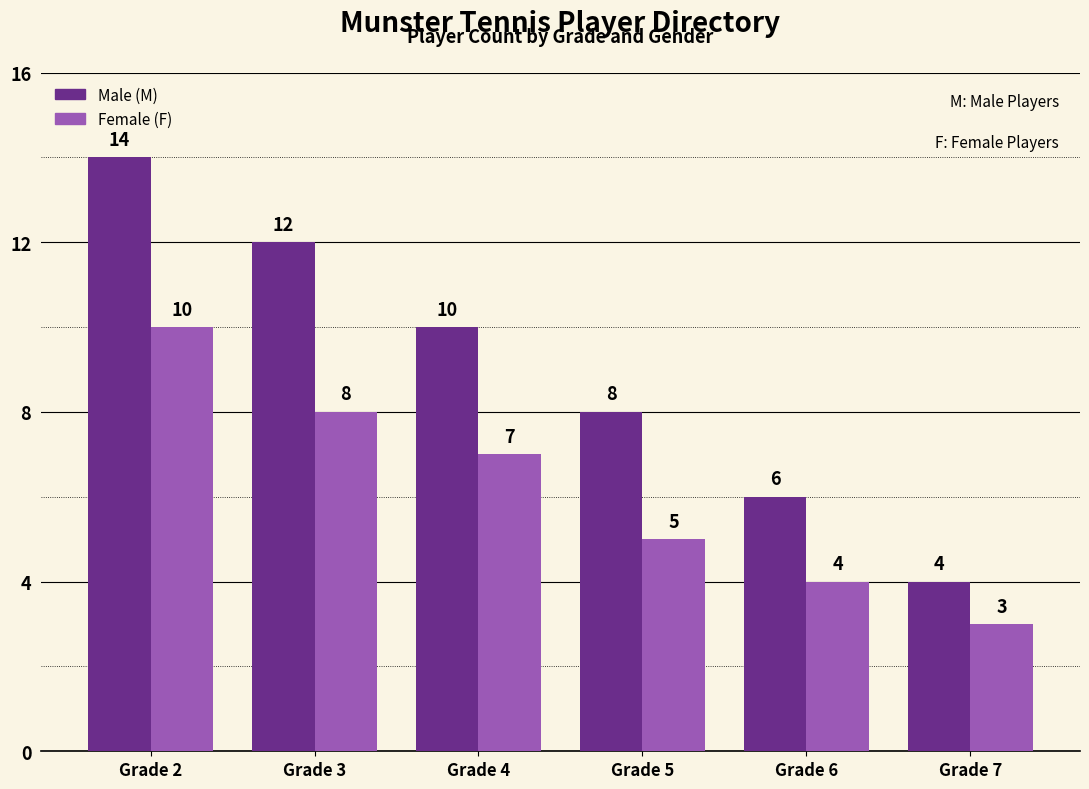

Is it true that Female (F) equals 12 at Grade 3?

False